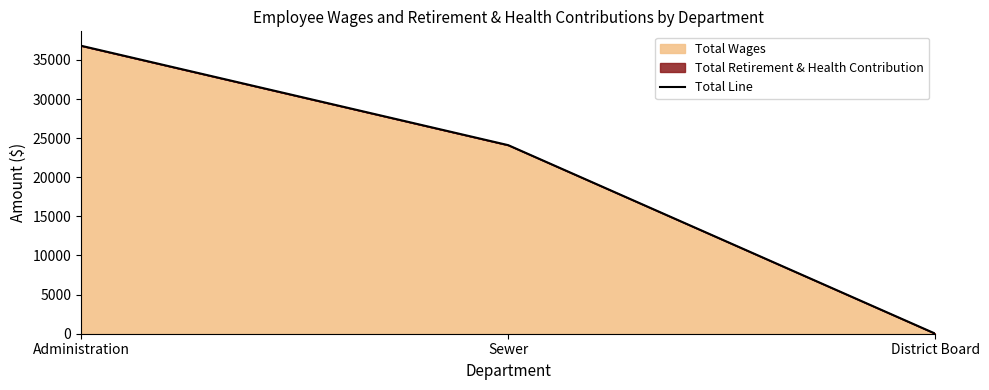

Reading left to right, list all the values displayed in this chart.

36815	24106	0